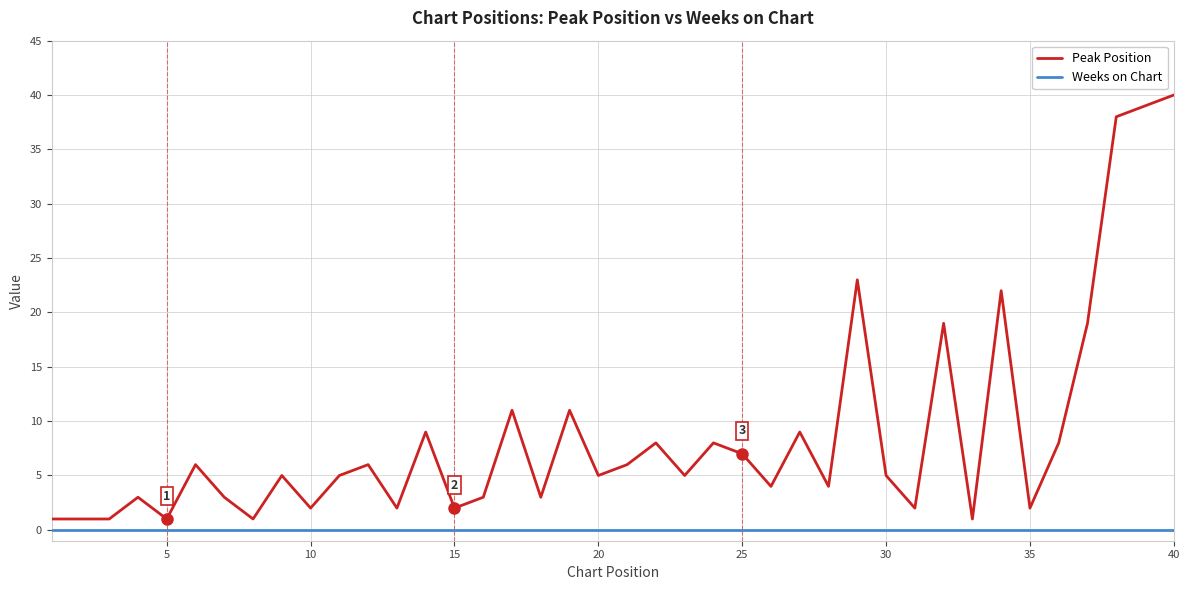

Which series has the largest range (max minus min)?

Peak Position